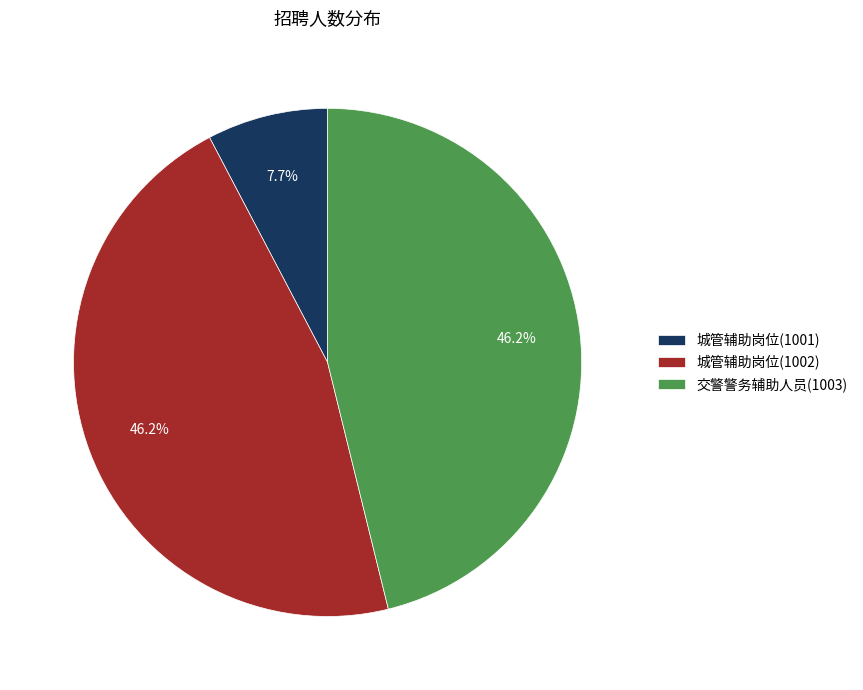

Between 城管辅助岗位(1002) and 城管辅助岗位(1001), which is larger?

城管辅助岗位(1002)